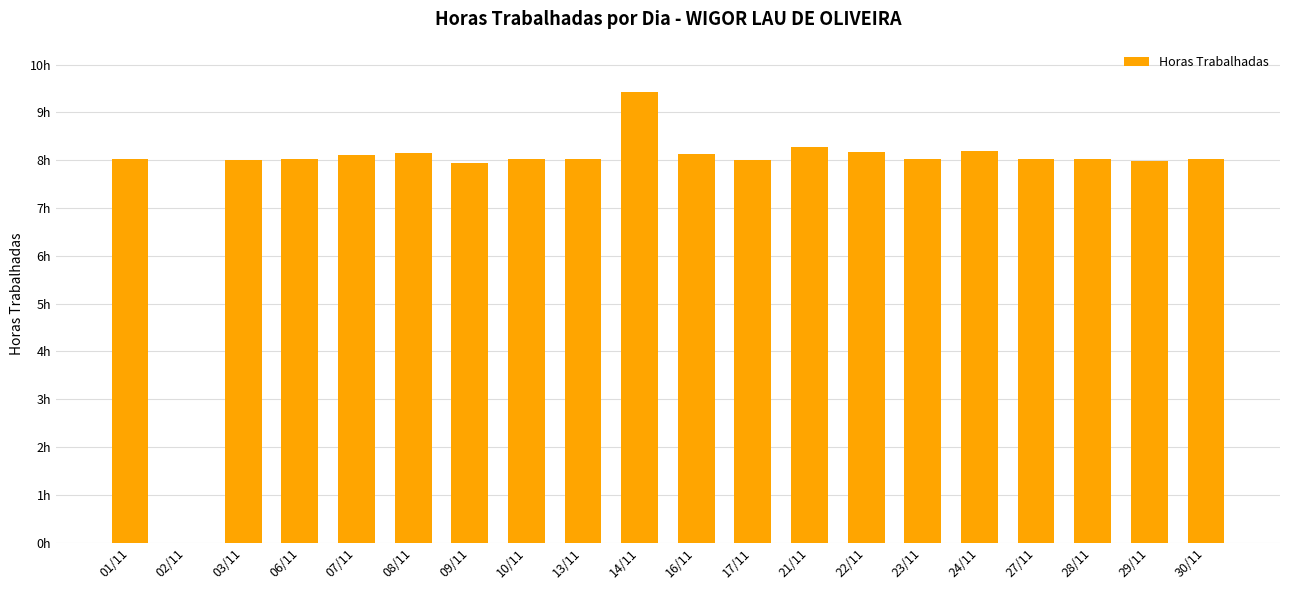

Is it true that the value at 07/11 is 8.1?

True